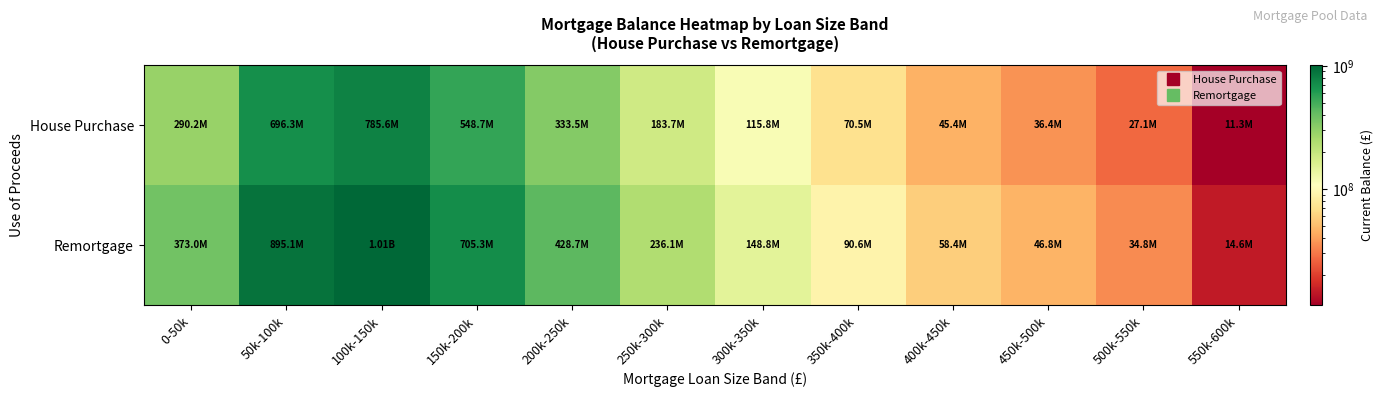

Rank the series at 100k-150k from lowest to highest value.

House Purchase, Remortgage